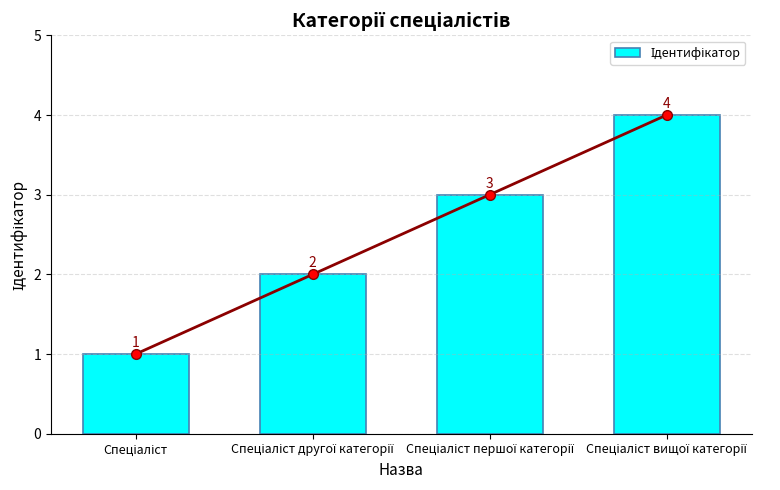

At which category does the chart reach its minimum across all series?

Спеціаліст